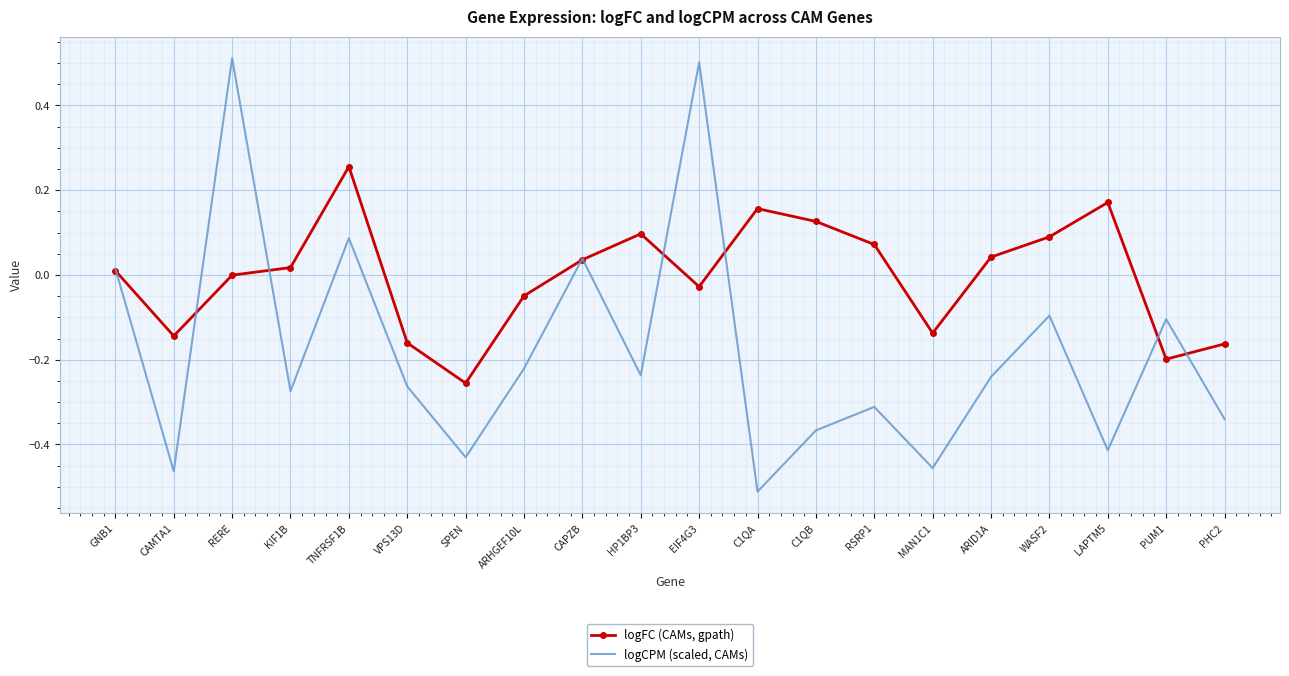

Which category has the highest value in the logCPM (scaled, CAMs) series?

RERE